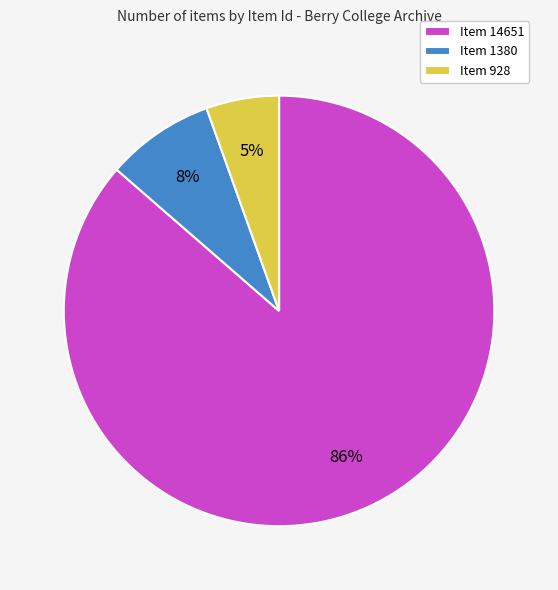

Combined, do Item 928 and Item 14651 account for over 50%?

Yes